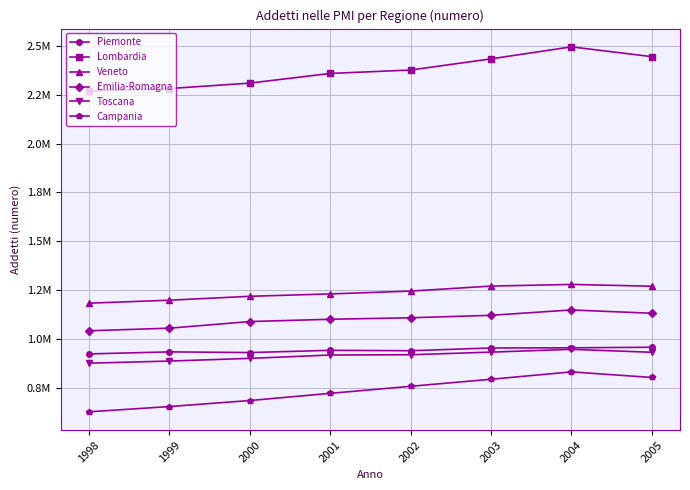

What is the average value of the Emilia-Romagna series?

1098871.5